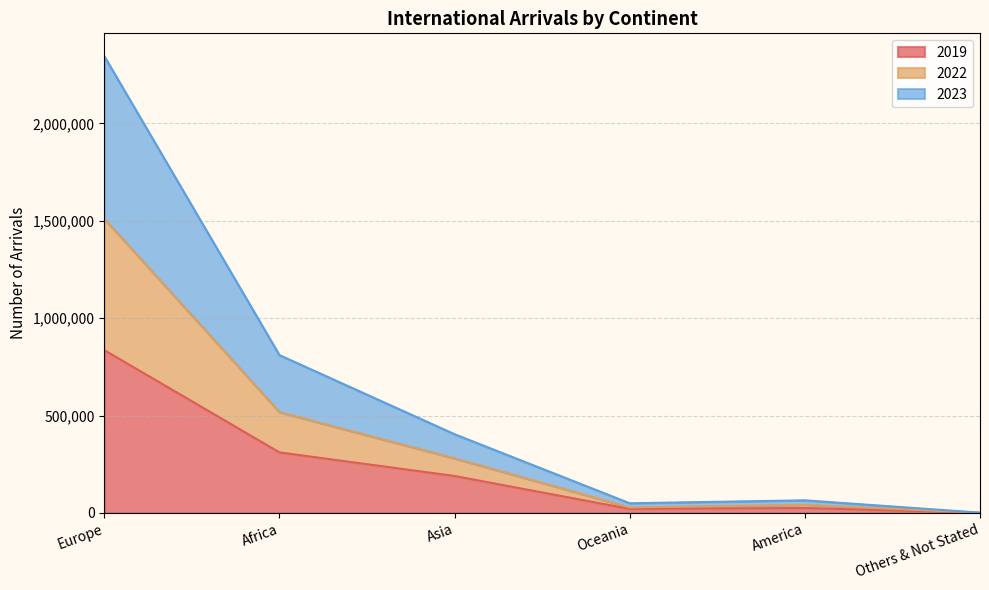

At which label does 2023 reach its peak?

Europe